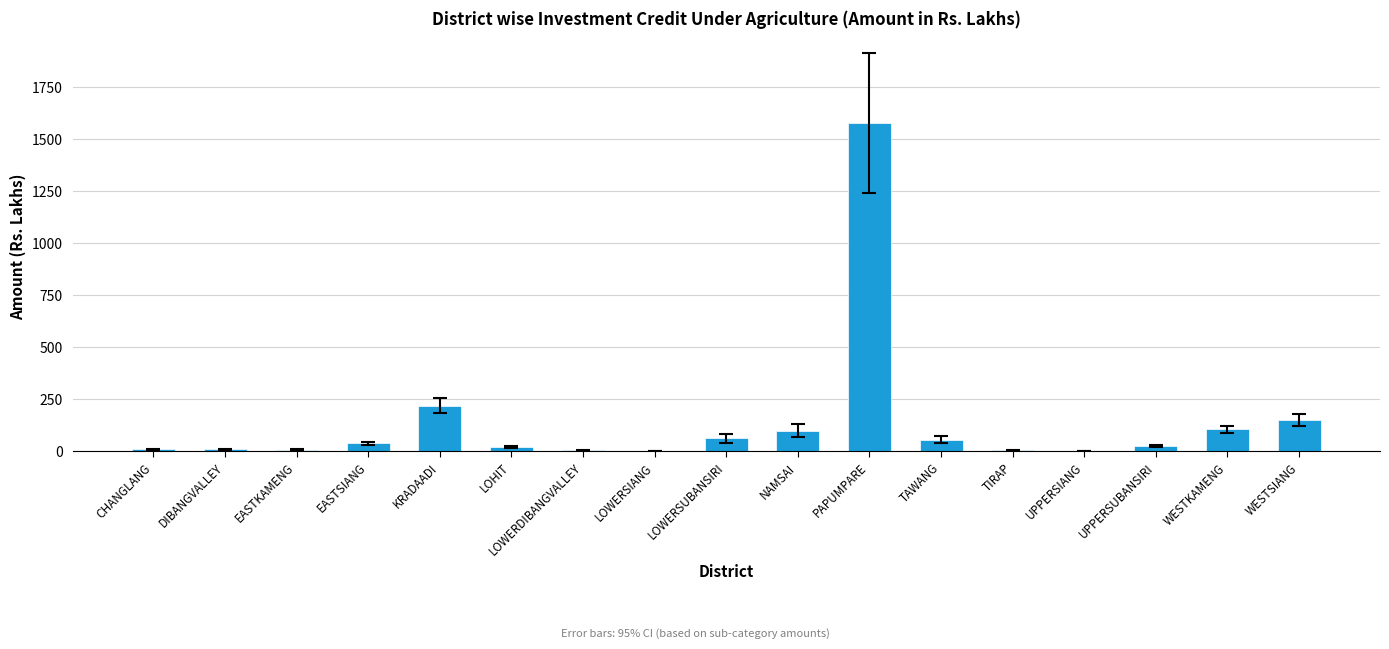

At which category does the chart reach its peak across all series?

PAPUMPARE